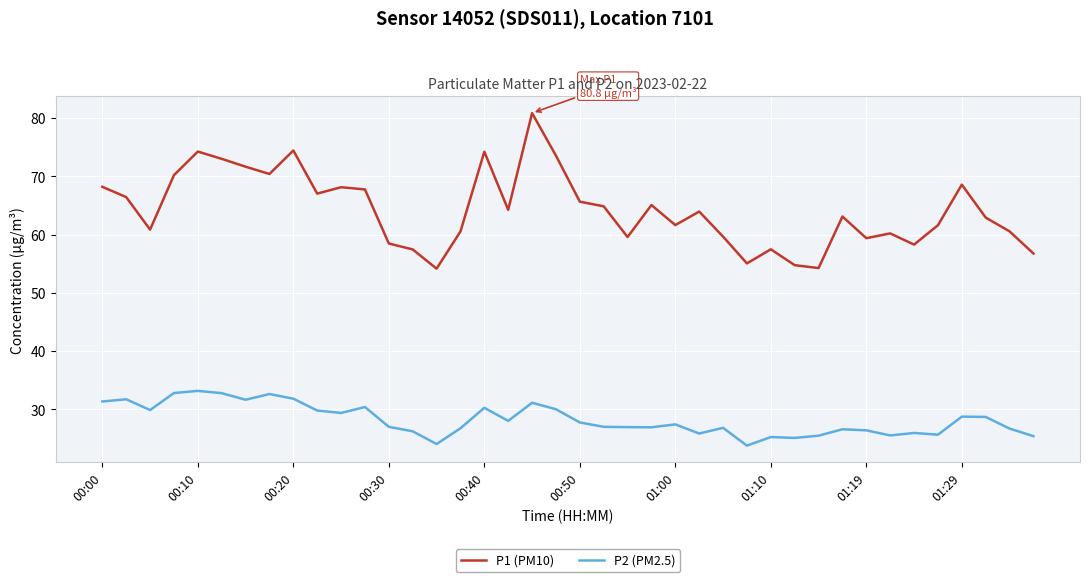

True or false: P2 (PM2.5) and P1 (PM10) cross at least once.

False